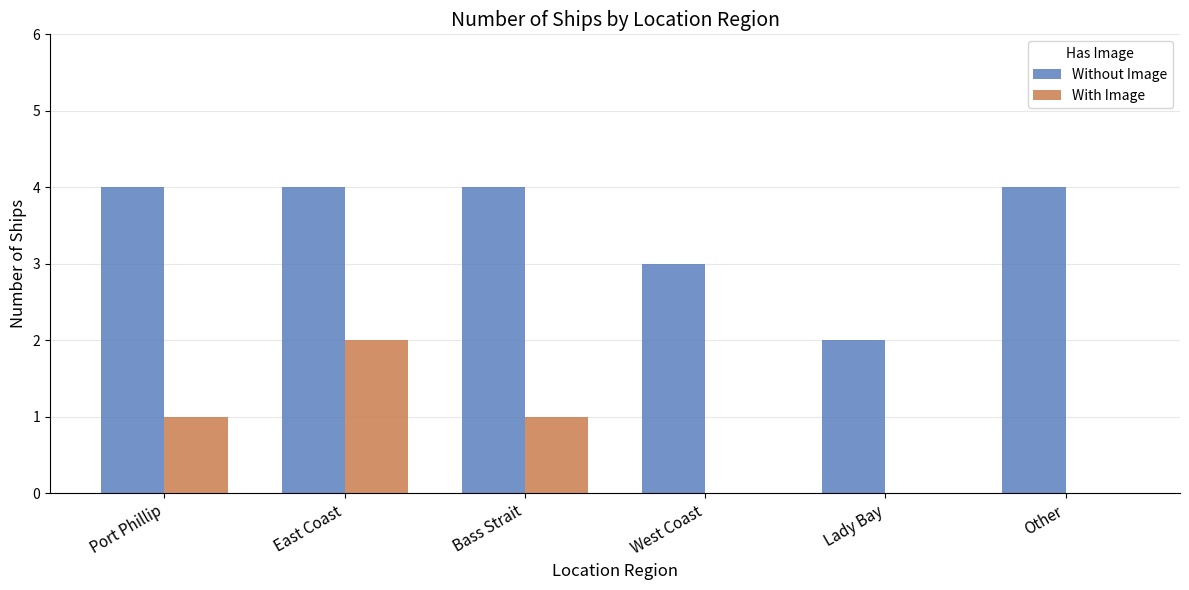

Between Bass Strait and Lady Bay, which series saw the biggest shift?

Without Image